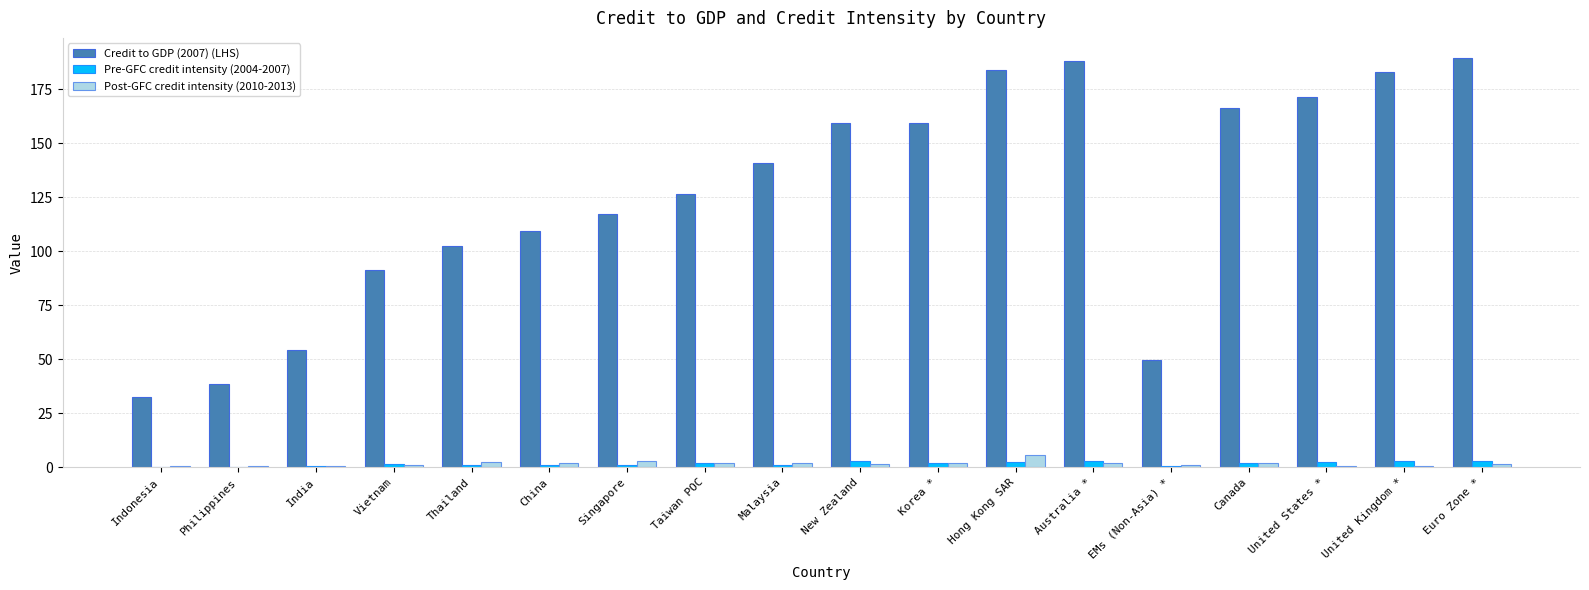

True or false: Credit to GDP (2007) (LHS) has a value of 102.6 at Thailand.

True